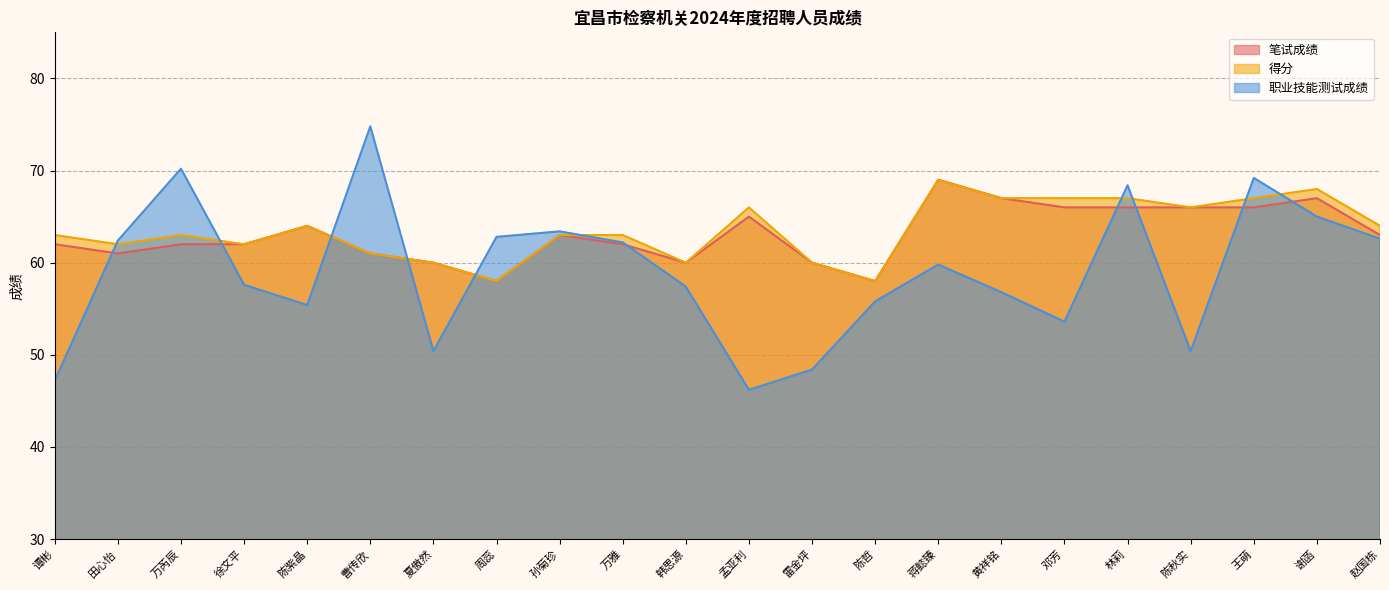

Rank the series by their maximum value, from highest to lowest.

职业技能测试成绩, 笔试成绩, 得分